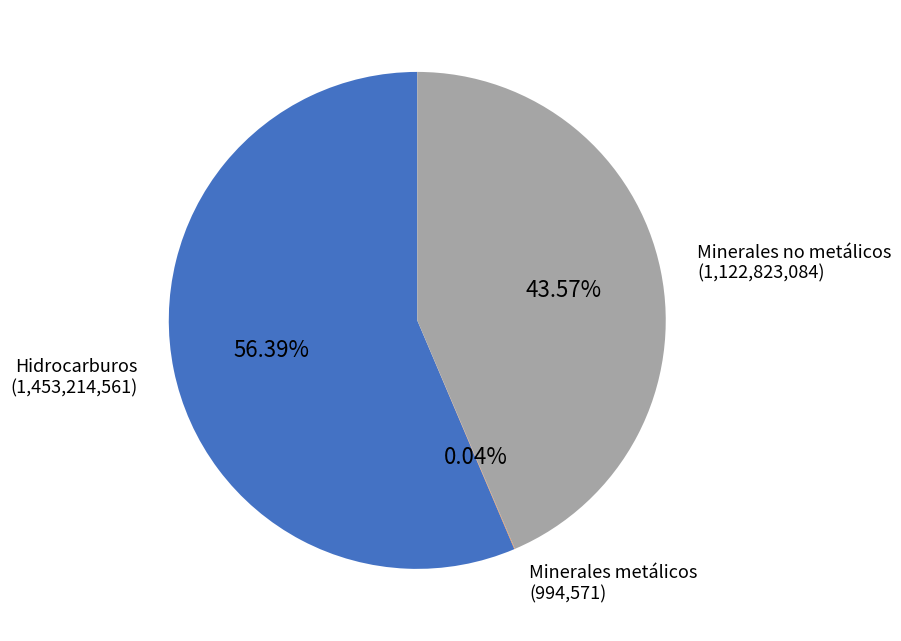

To the nearest percent, what is the difference between the largest and smallest slice percentages?

56%